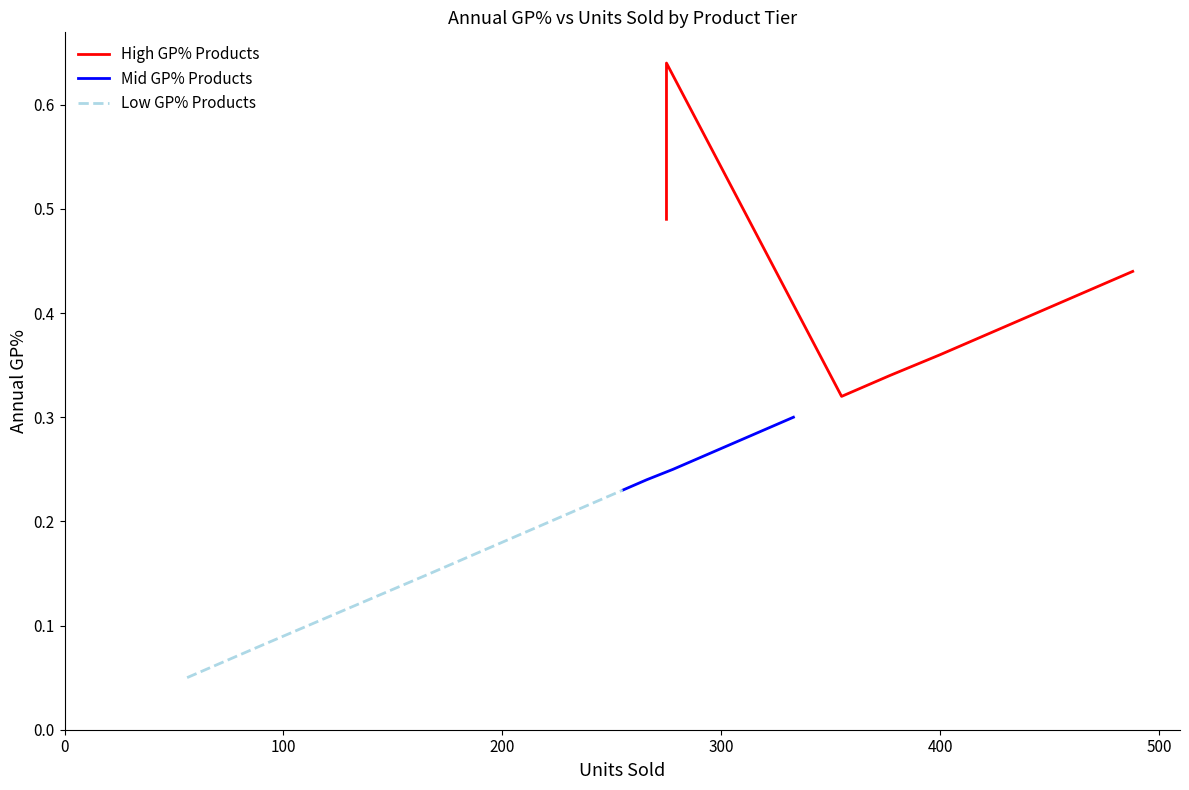

Between 0 and 400, which series saw the biggest shift?

High GP% Products